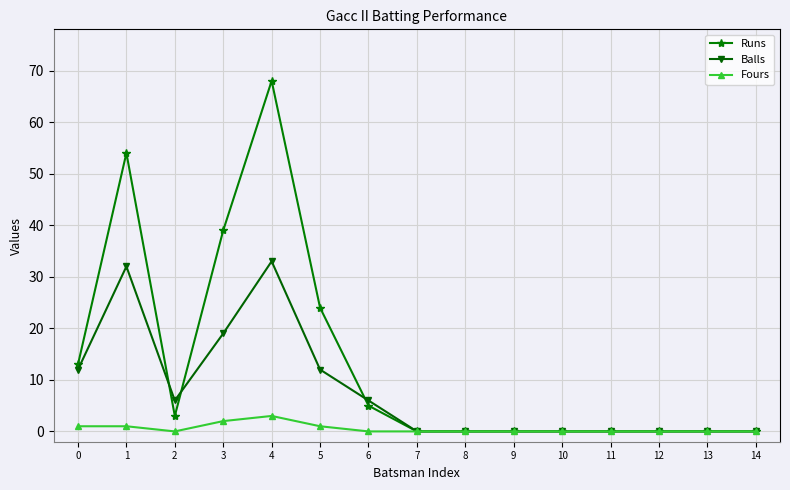

True or false: Runs has a value of 0 at 8.

True